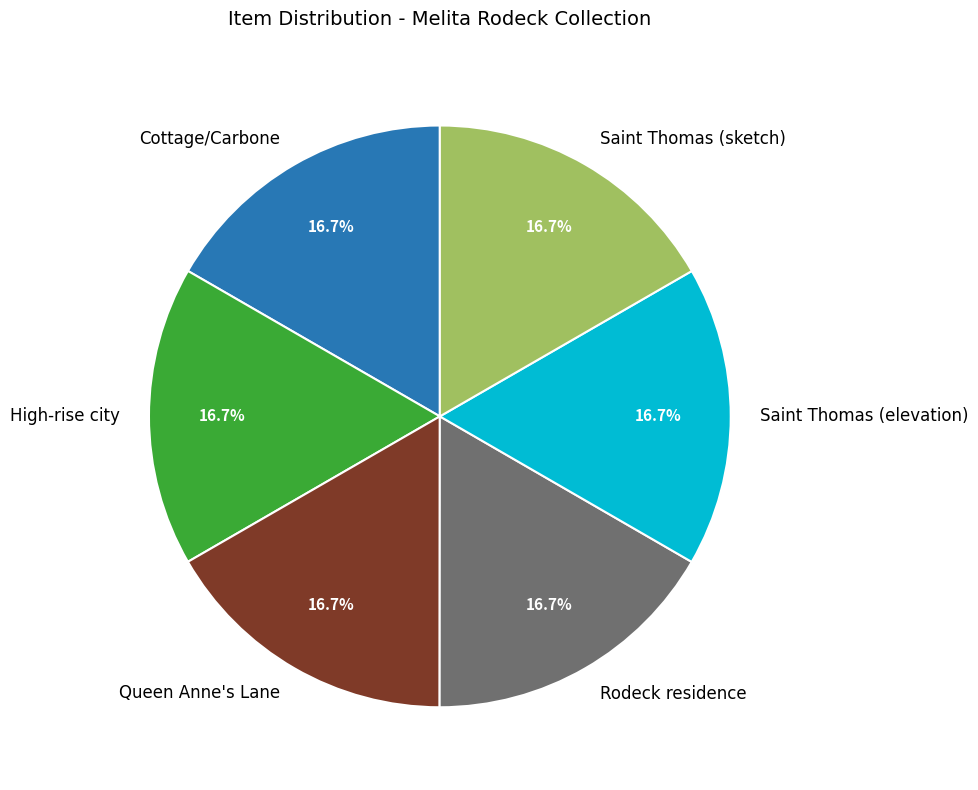

Is the sum of Rodeck residence and Queen Anne's Lane greater than half?

No